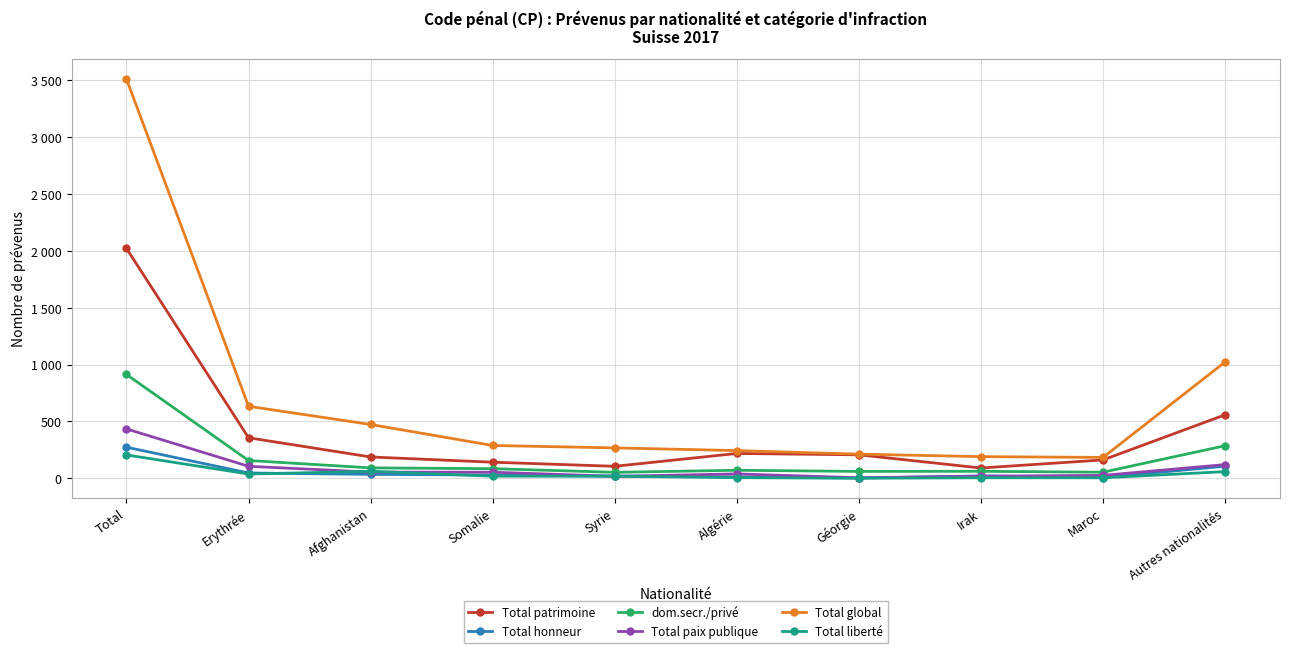

Reading left to right, list all the values displayed in this chart.

Total patrimoine: Total=2022	Erythrée=356	Afghanistan=187	Somalie=141	Syrie=105	Algérie=218	Géorgie=206	Irak=90	Maroc=161	Autres nationalités=558
Total honneur: Total=273	Erythrée=46	Afghanistan=34	Somalie=28	Syrie=19	Algérie=12	Géorgie=2	Irak=20	Maroc=6	Autres nationalités=106
dom.secr./privé: Total=913	Erythrée=156	Afghanistan=91	Somalie=84	Syrie=52	Algérie=70	Géorgie=60	Irak=61	Maroc=53	Autres nationalités=286
Total paix publique: Total=434	Erythrée=105	Afghanistan=54	Somalie=53	Syrie=17	Algérie=38	Géorgie=4	Irak=18	Maroc=25	Autres nationalités=120
Total global: Total=3512	Erythrée=633	Afghanistan=473	Somalie=288	Syrie=267	Algérie=243	Géorgie=212	Irak=190	Maroc=183	Autres nationalités=1023
Total liberté: Total=205	Erythrée=37	Afghanistan=61	Somalie=18	Syrie=18	Algérie=5	Géorgie=0	Irak=4	Maroc=4	Autres nationalités=58